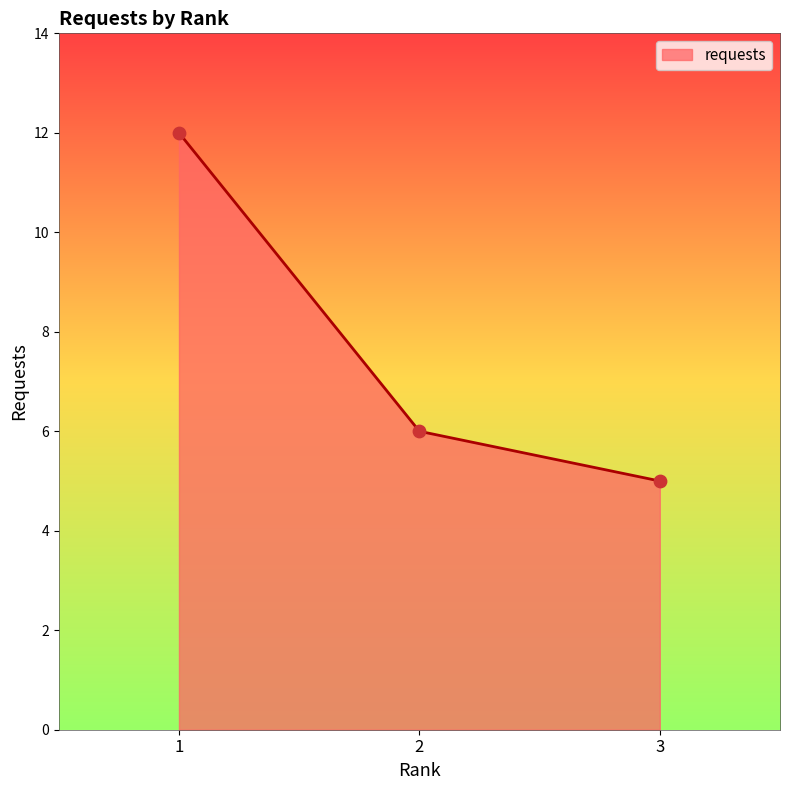

What is the change in value from 1 to 3?

-7